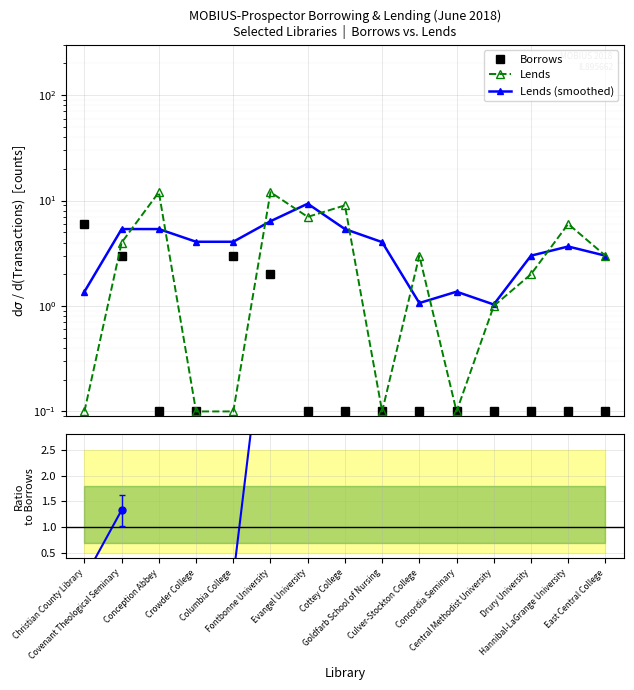

What is the difference between the Lends values at East Central College and Conception Abbey?

9.0